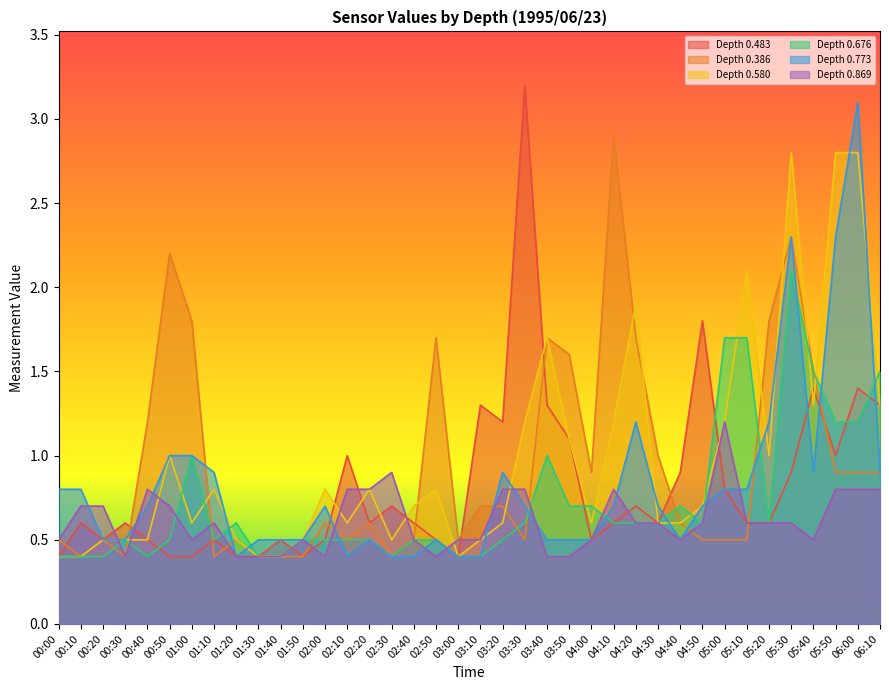

What is the average value of the 0.483 series?

0.8